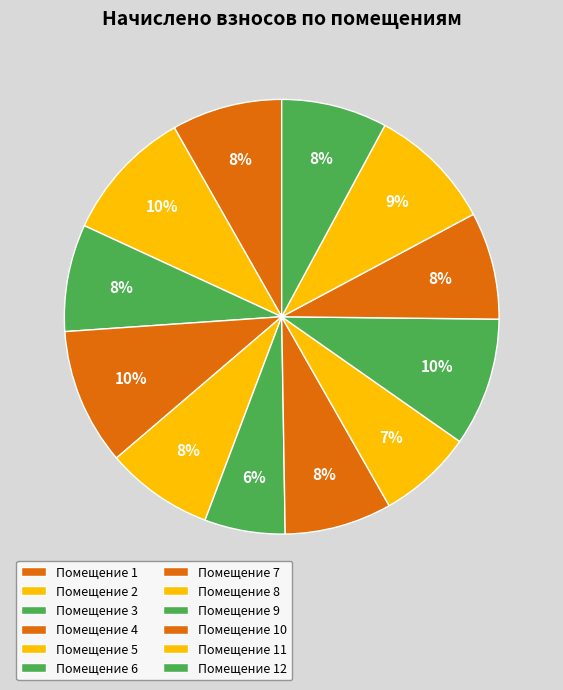

Count the number of slices in the pie.

12